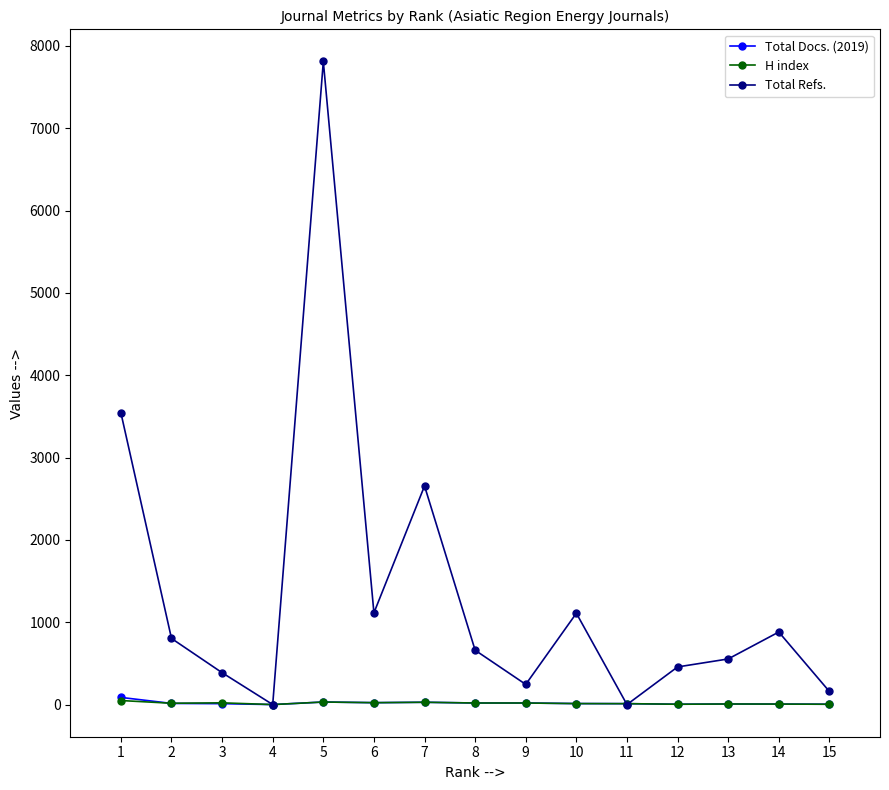

What is the difference between the second highest and second lowest values in the Total Refs. series?

3544